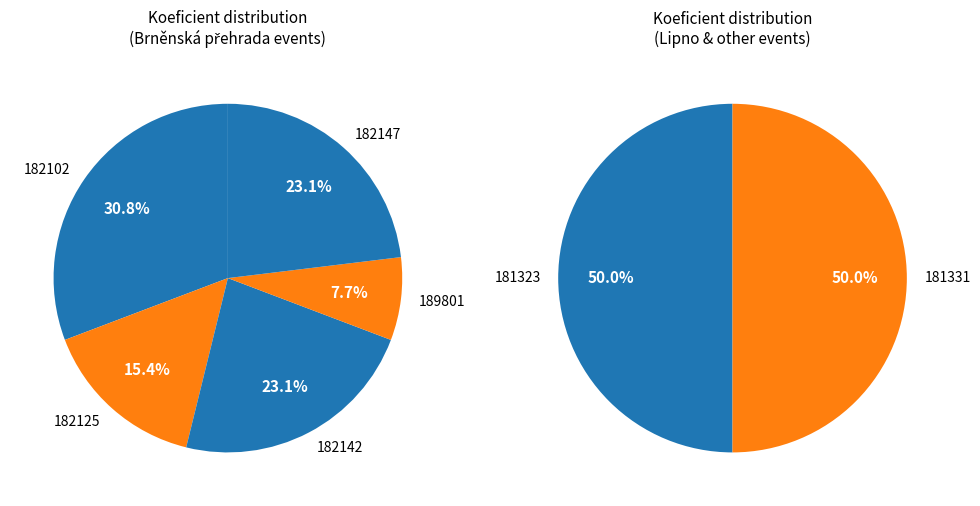

Is there any slice that represents more than half of the pie?

No